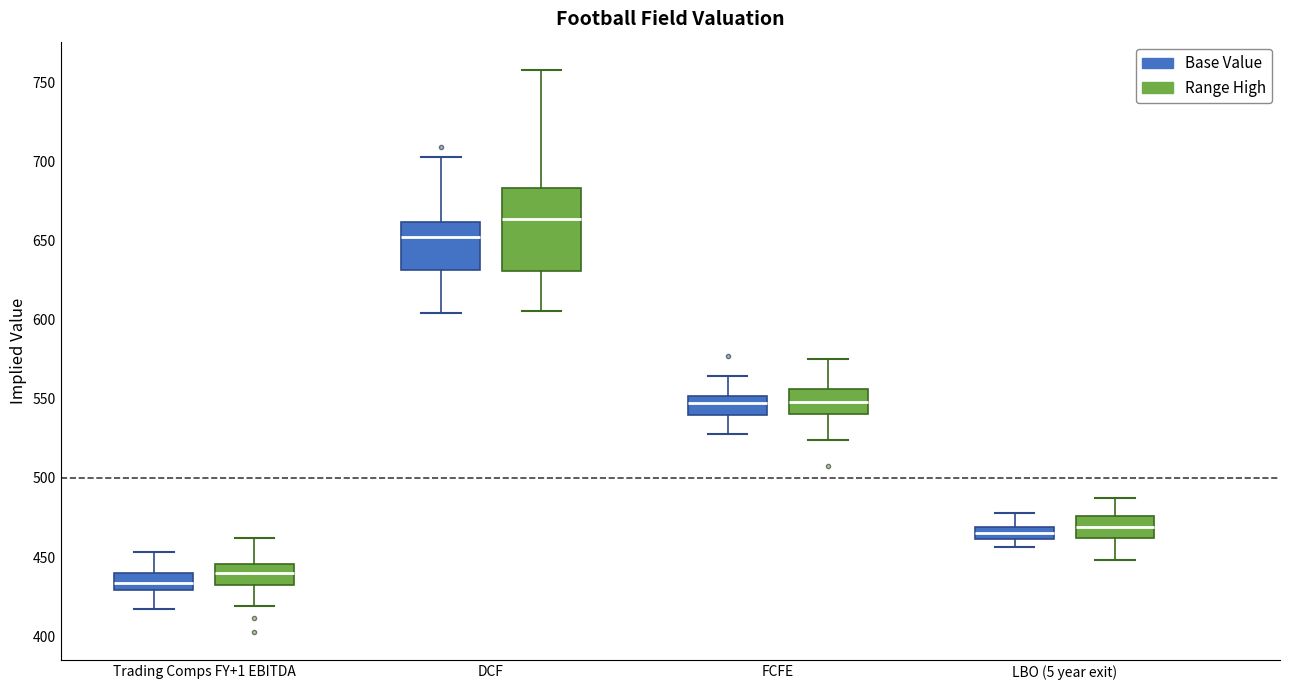

Which box's median line is the lowest?

Trading Comps FY+1 EBITDA (Base Value)